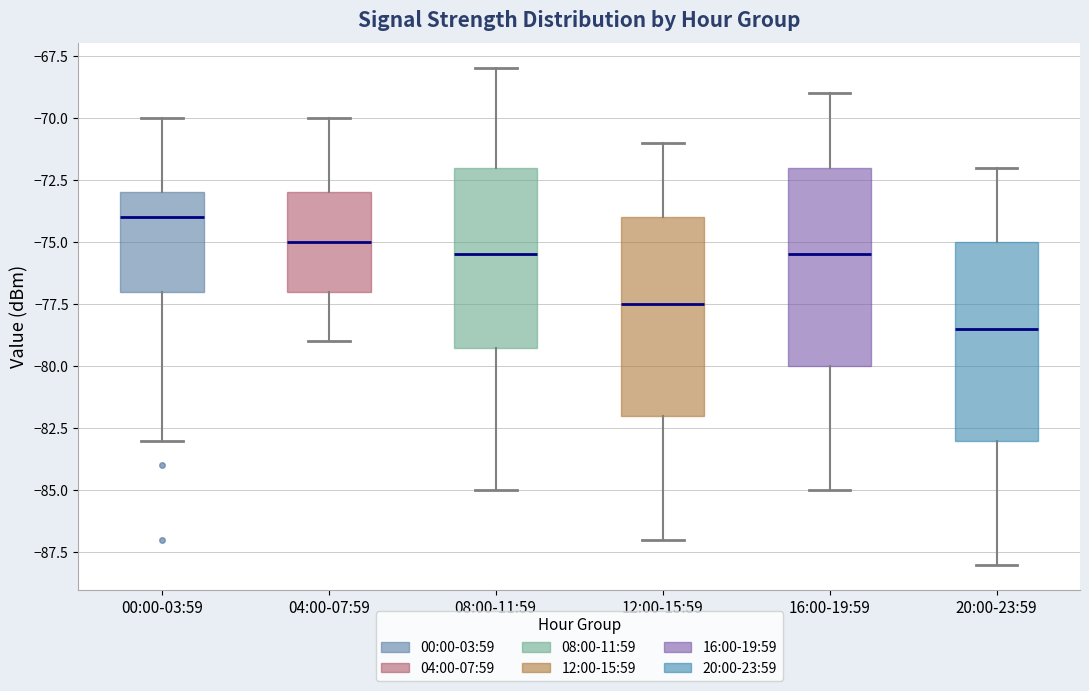

Reading left to right, transcribe this box plot: for each box, give where its median line is, the range the box spans, and where its two whiskers end, as read against the y-axis. The values are not printed on the chart, so give them approximately, as read against the axis.

00:00-03:59: median -74.0, box -77.0 to -73.0, whiskers -83.0 to -70.0
04:00-07:59: median -75.0, box -77.0 to -73.0, whiskers -79.0 to -70.0
08:00-11:59: median -75.5, box -79.0 to -72.0, whiskers -85.0 to -68.0
12:00-15:59: median -77.5, box -82.0 to -74.0, whiskers -87.0 to -71.0
16:00-19:59: median -75.5, box -80.0 to -72.0, whiskers -85.0 to -69.0
20:00-23:59: median -78.5, box -83.0 to -75.0, whiskers -88.0 to -72.0